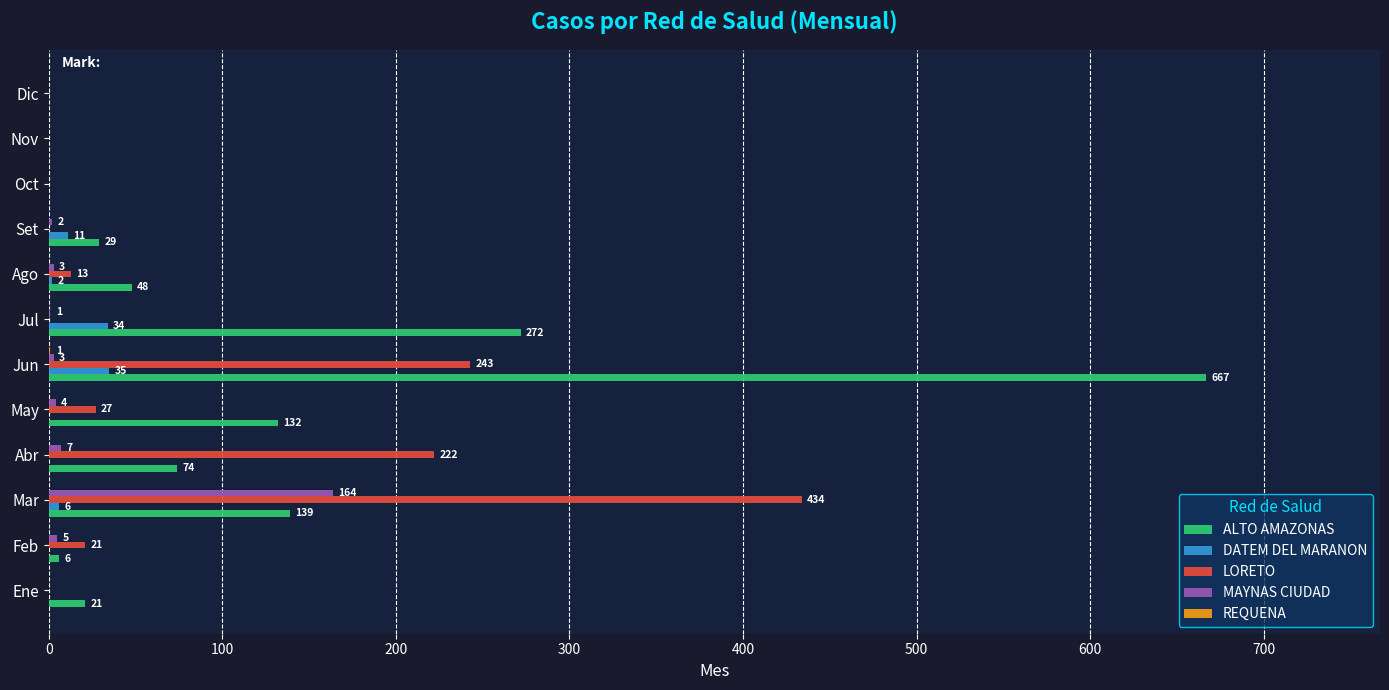

How many categories are shown in the chart?

12